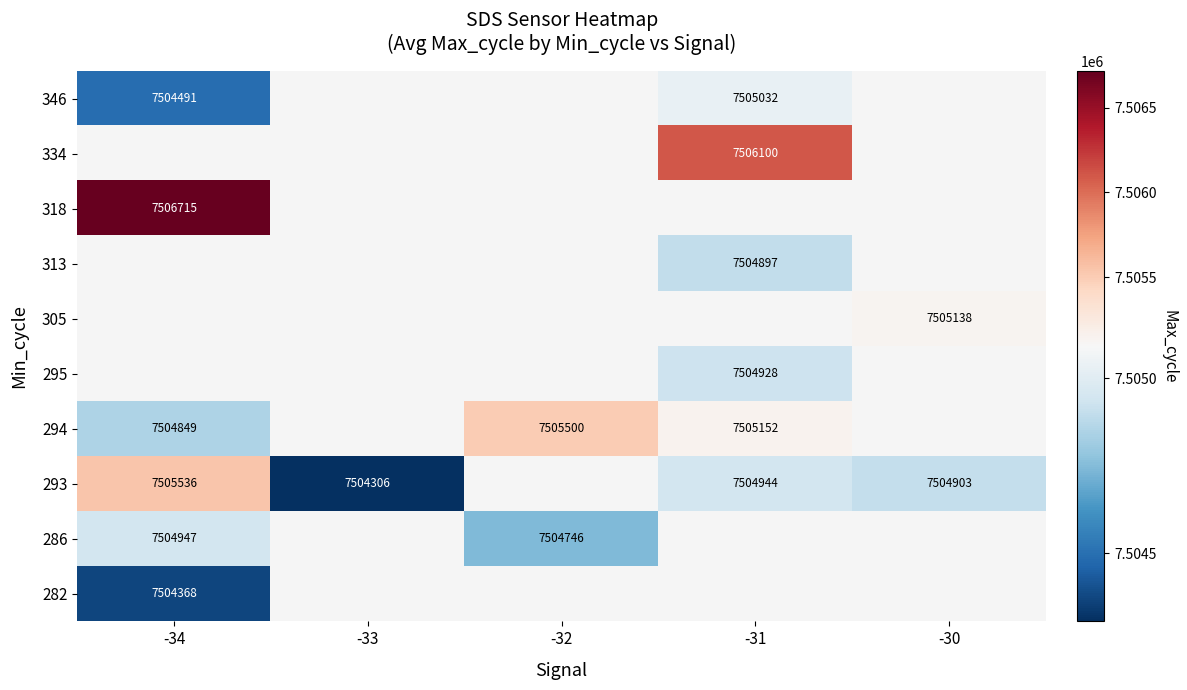

Is it true that 294 equals 7504849 at -34?

True